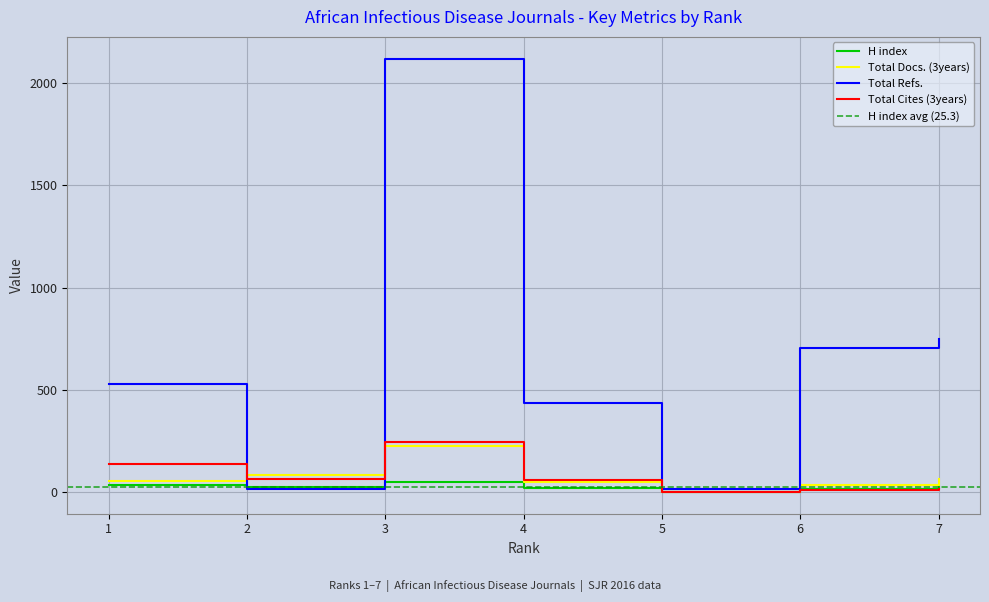

The value of Total Refs. at 7 is 225. True or false?

False